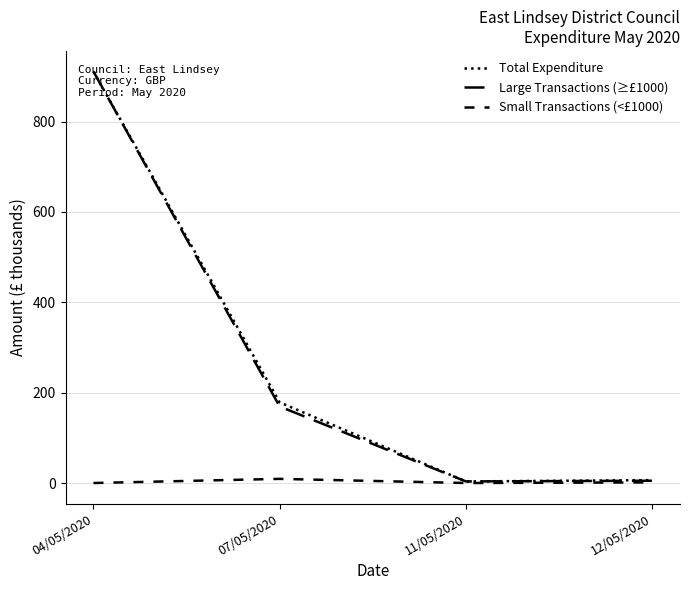

True or false: Large Transactions (≥£1000) has more than 1 points higher than both neighbors.

False